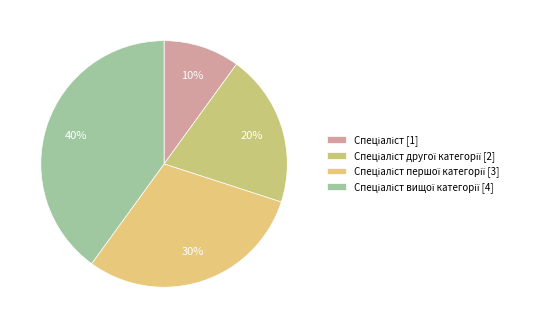

Is there any slice that represents more than half of the pie?

No